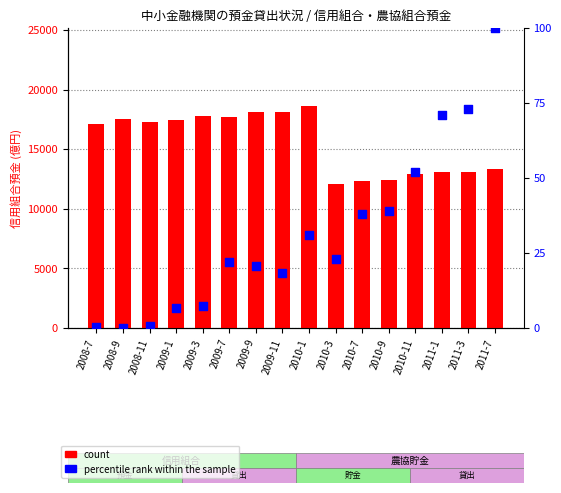

At which category is the sum across all series the highest?

2010-1